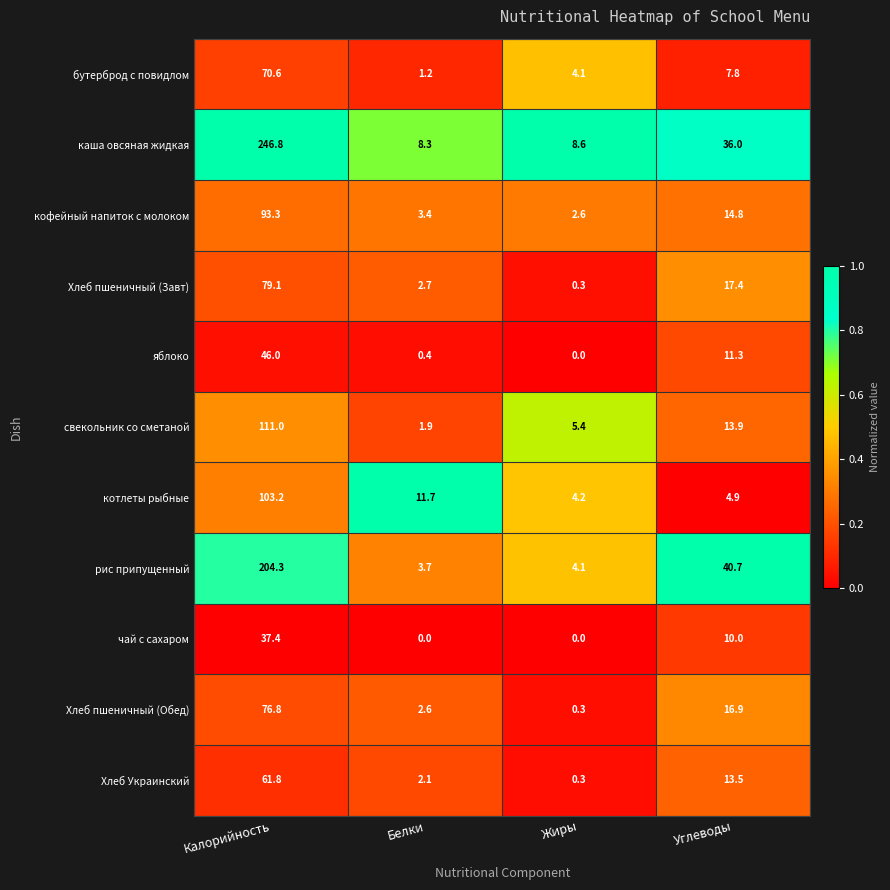

Where is кофейный напиток с молоком nearest to the value 47?

Углеводы